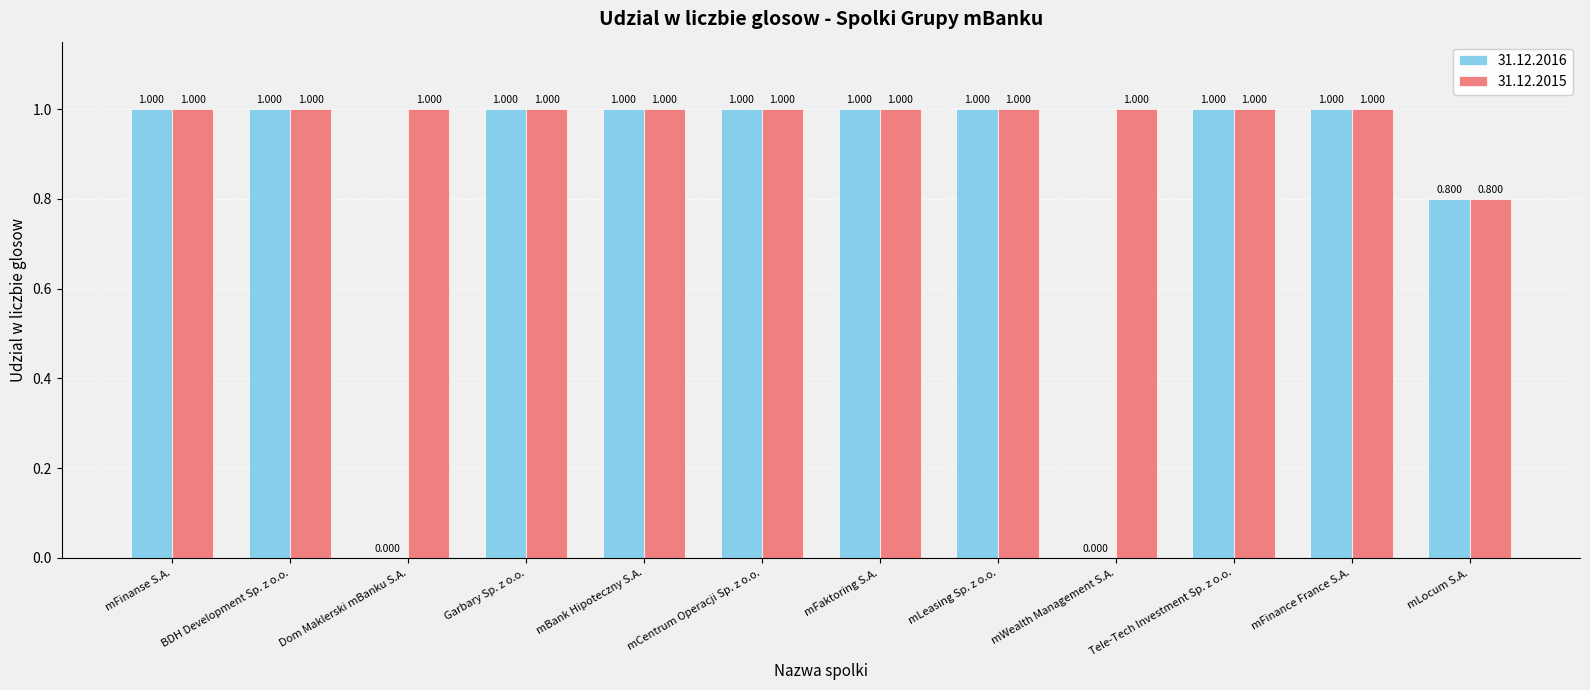

Which series changed the most between BDH Development Sp. z o.o. and mWealth Management S.A.?

31.12.2016